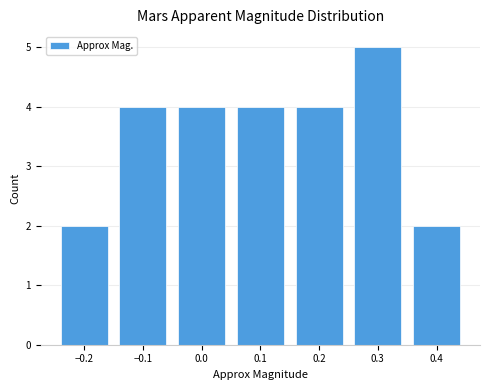

Approximately how many times larger is the value at 0.4 compared to 0.0?

0.5